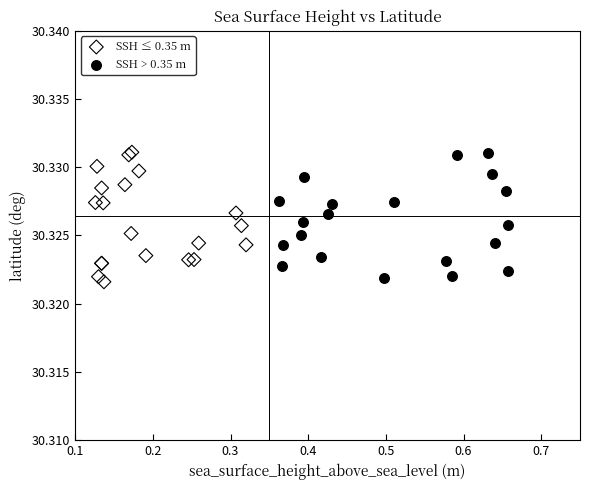

What are all the series names shown in the legend?

SSH ≤ 0.35 m, SSH > 0.35 m